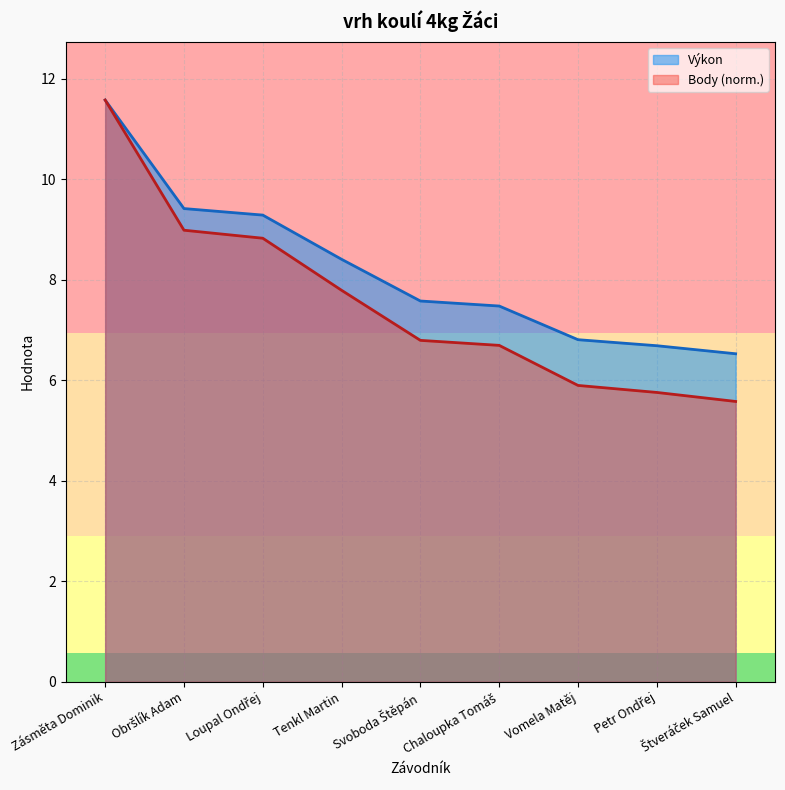

What is the label of the 5th point from the left?

Svoboda Štěpán